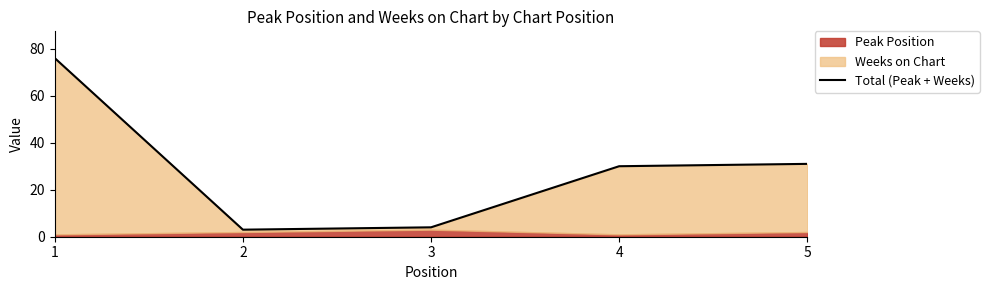

Rank the categories by value from lowest to highest.

2, 3, 4, 5, 1